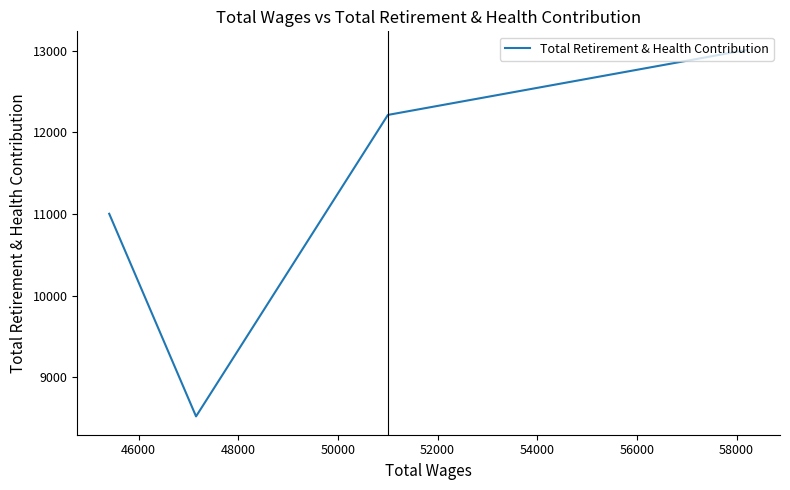

How many series are shown in this chart?

1